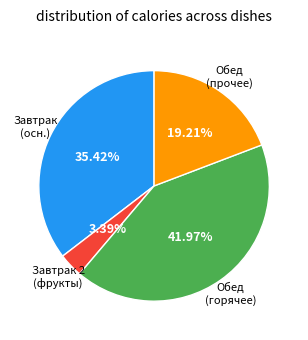

Does any single category account for the majority?

No